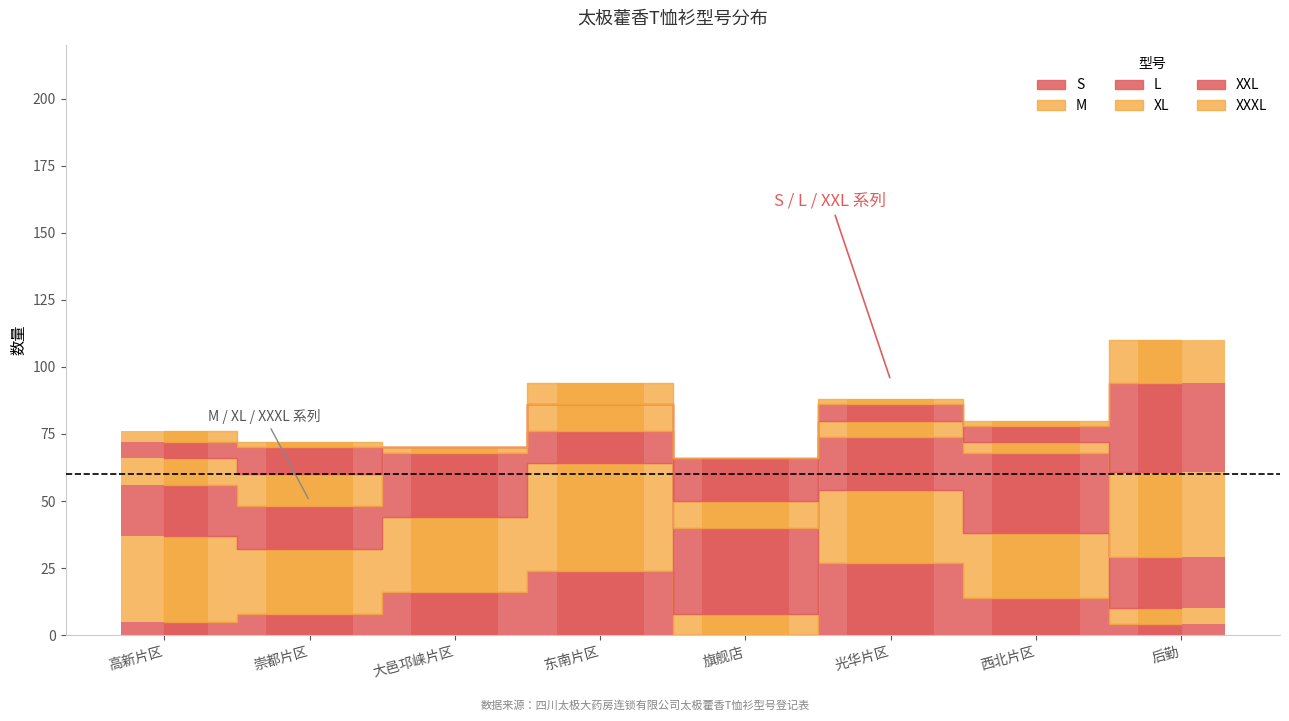

At how many categories does at least one series exceed 6?

8